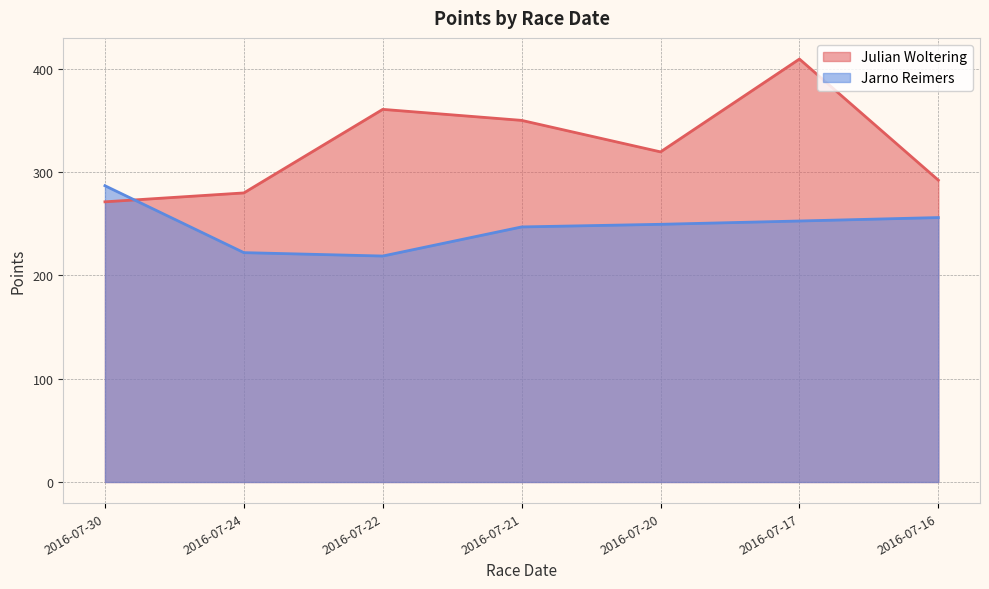

What is the difference between the highest and lowest values at 2016-07-30?

15.6